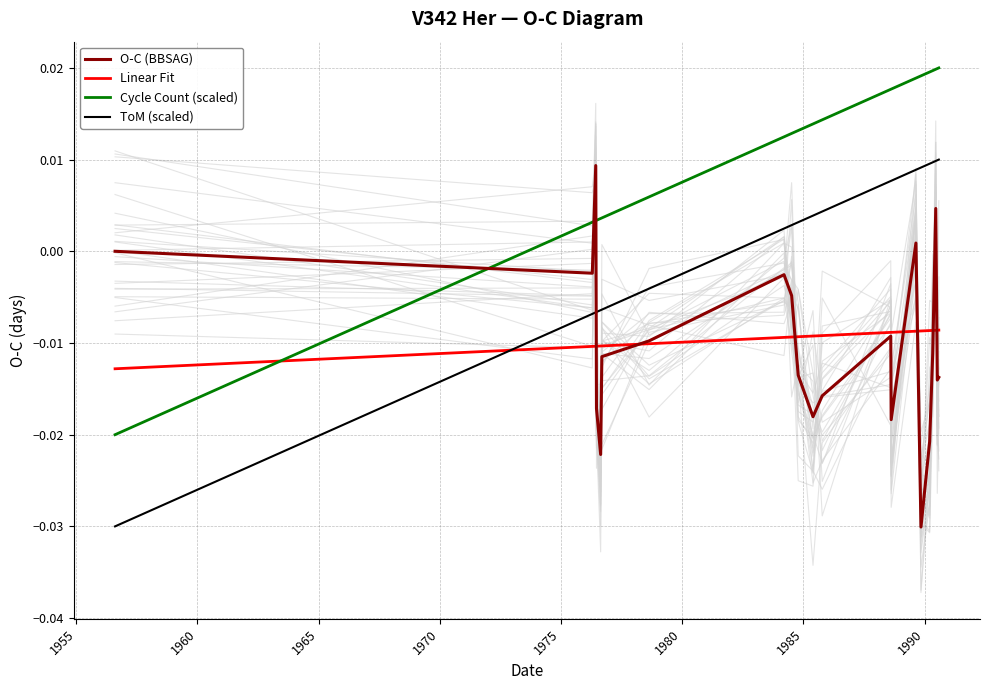

How many intersections are there between O-C (BBSAG) and Cycle Count (scaled)?

3